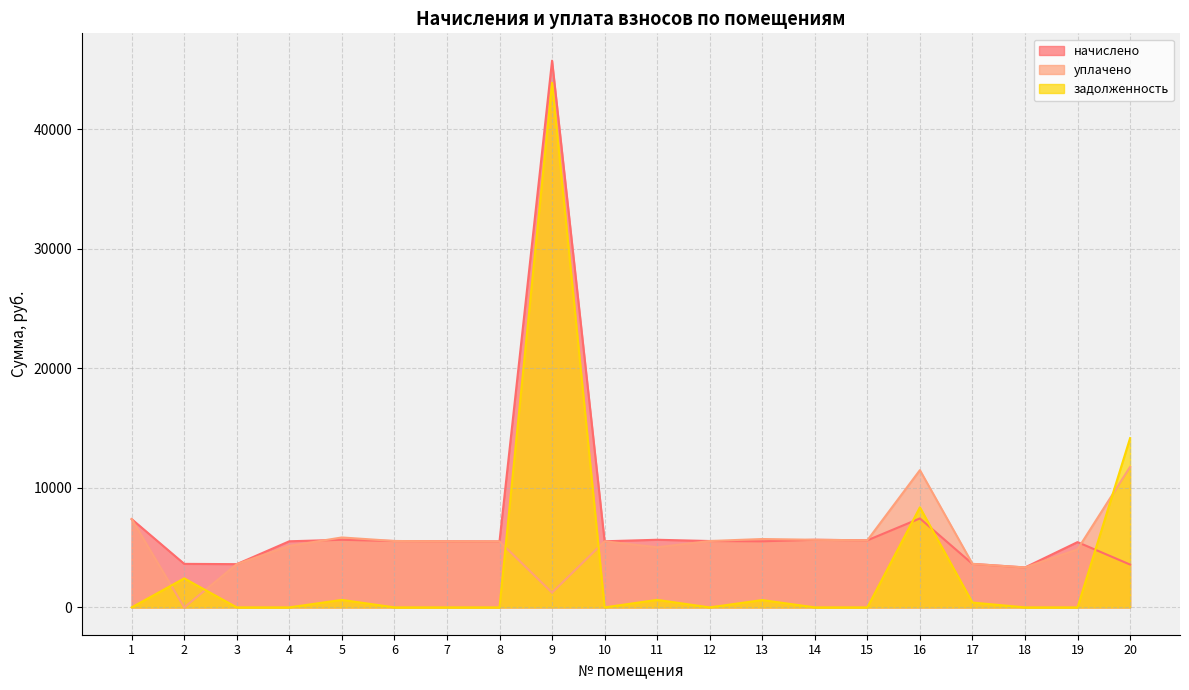

Is it true that начислено equals 1654.5 at 16?

False